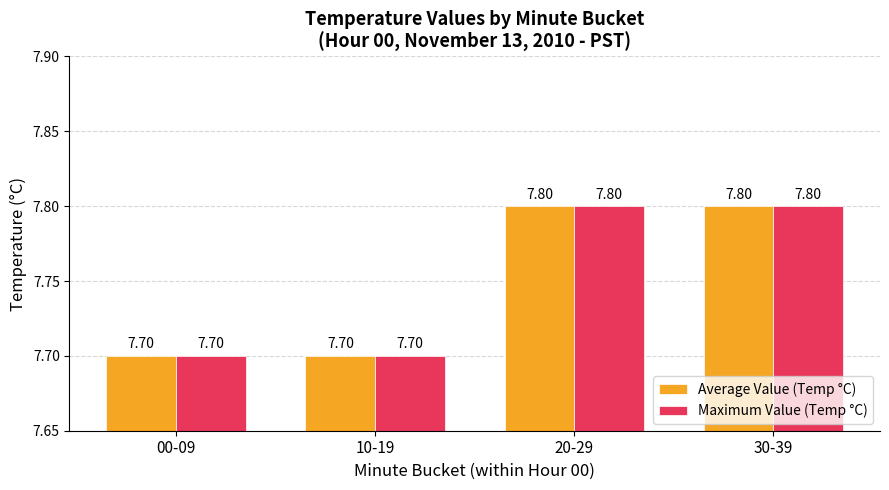

How many bars are there in total?

8